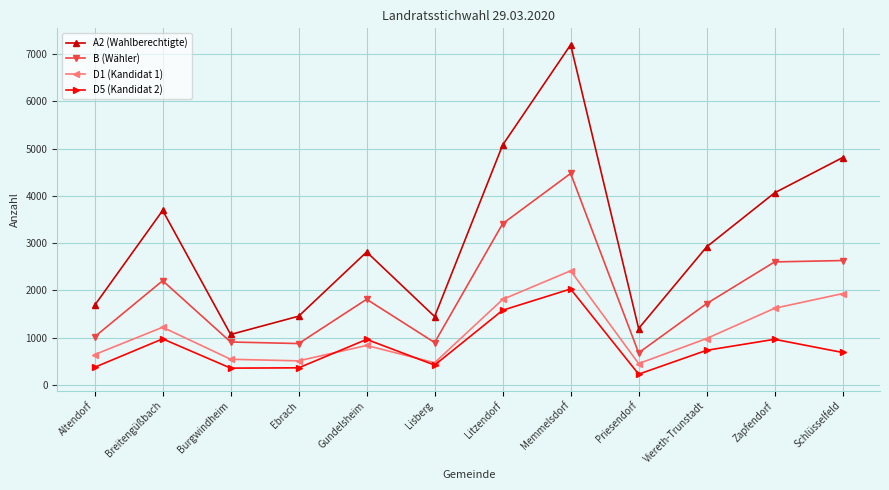

What is the difference between the D1 (Kandidat 1) values at Altendorf and Litzendorf?

1168